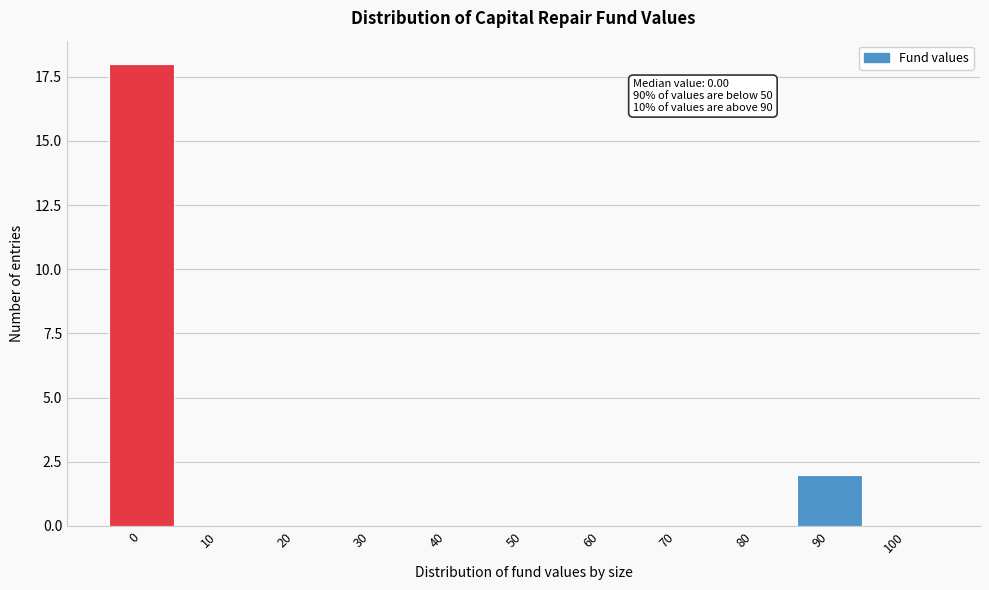

Reading right to left, list all the values displayed in this chart.

100=0	90=2	80=0	70=0	60=0	50=0	40=0	30=0	20=0	10=0	0=18